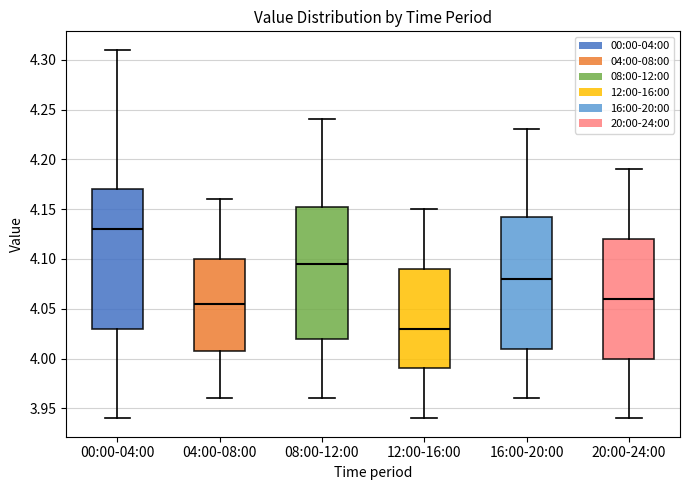

Reading left to right, read every box against the y-axis: the position of its median line, the range the box covers, and the ends of its whiskers. The values are not printed on the chart, so give them approximately, as read against the axis.

00:00-04:00: median 4.130, box 4.030 to 4.170, whiskers 3.940 to 4.310
04:00-08:00: median 4.055, box 4.010 to 4.100, whiskers 3.960 to 4.160
08:00-12:00: median 4.095, box 4.020 to 4.155, whiskers 3.960 to 4.240
12:00-16:00: median 4.030, box 3.990 to 4.090, whiskers 3.940 to 4.150
16:00-20:00: median 4.080, box 4.010 to 4.145, whiskers 3.960 to 4.230
20:00-24:00: median 4.060, box 4.000 to 4.120, whiskers 3.940 to 4.190